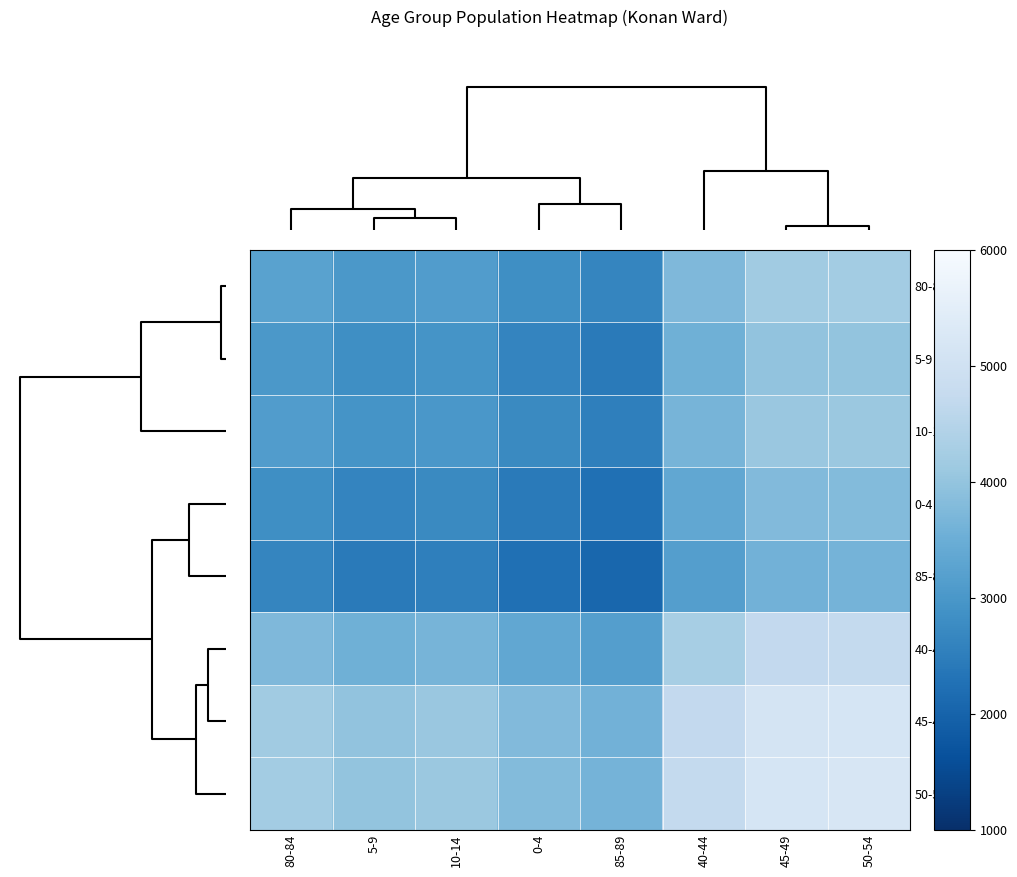

What is the smallest value displayed?

2057.0